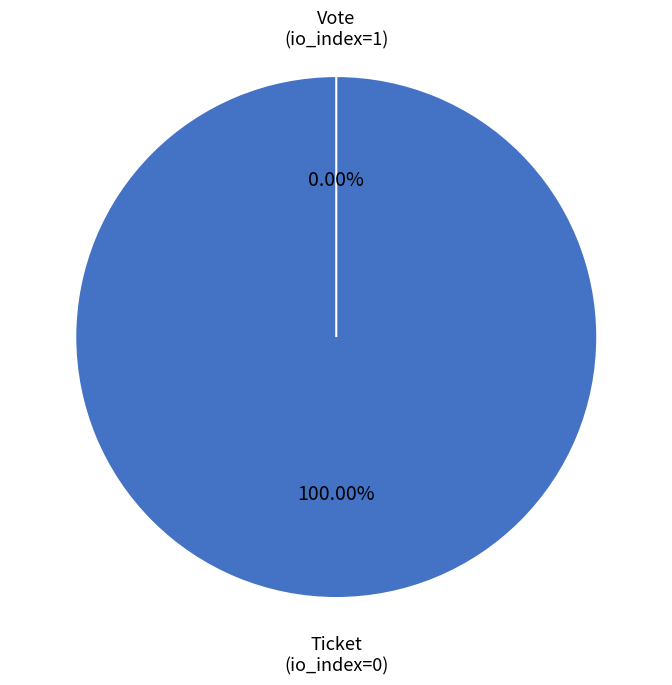

How much of the chart is everything except Ticket (io_index=0)?

100.0%